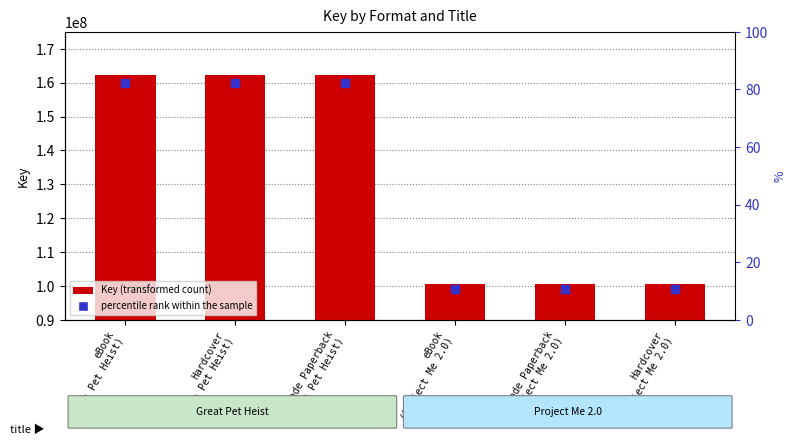

Which series has the largest Y range (max minus min)?

Key (transformed count)